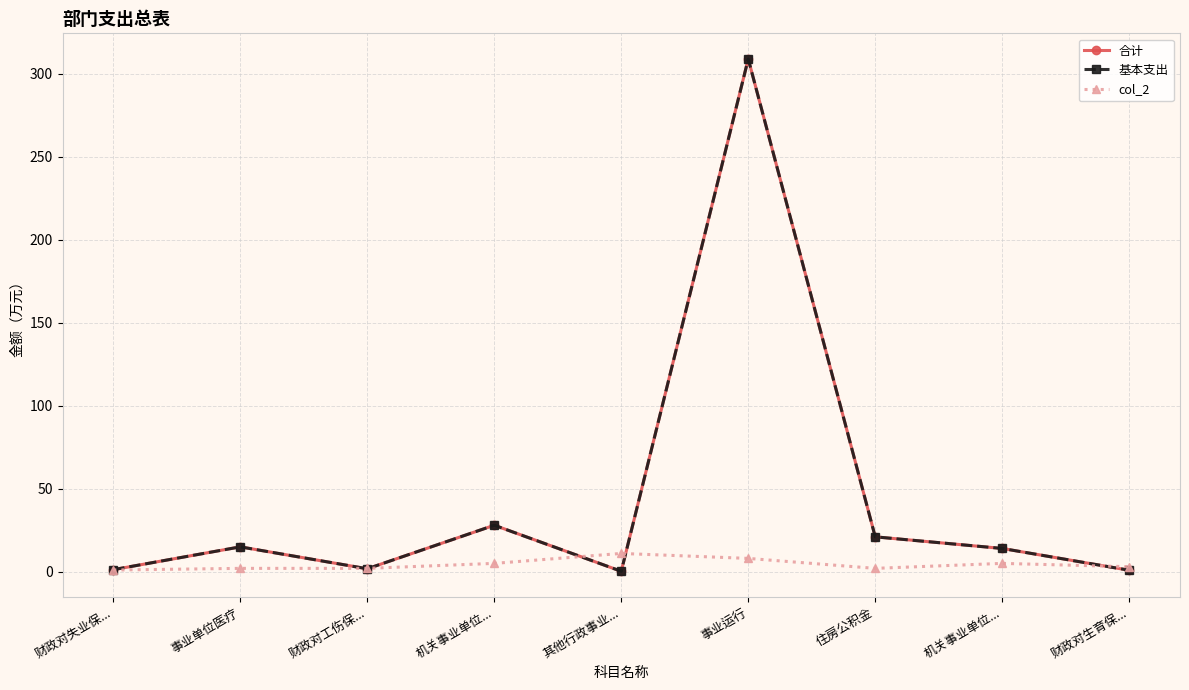

At 财政对工伤保..., list the series in order from largest to smallest.

col_2, 合计, 基本支出